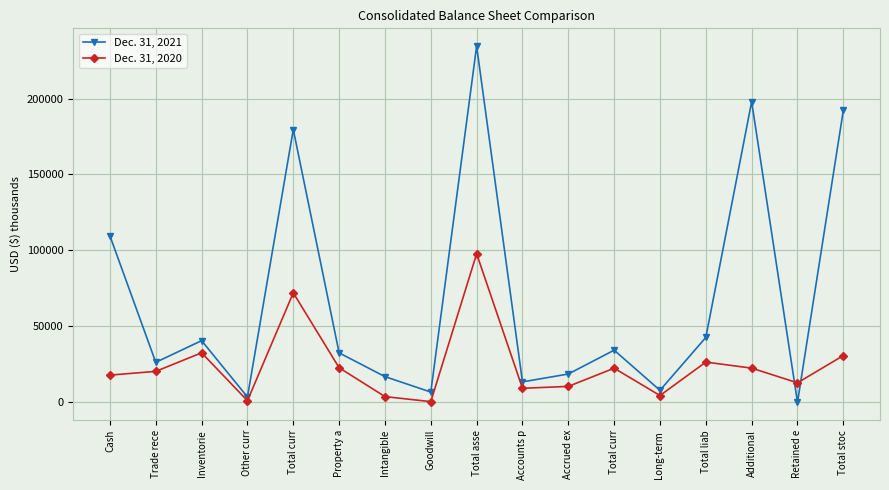

How many values in Dec. 31, 2021 are below zero?

1